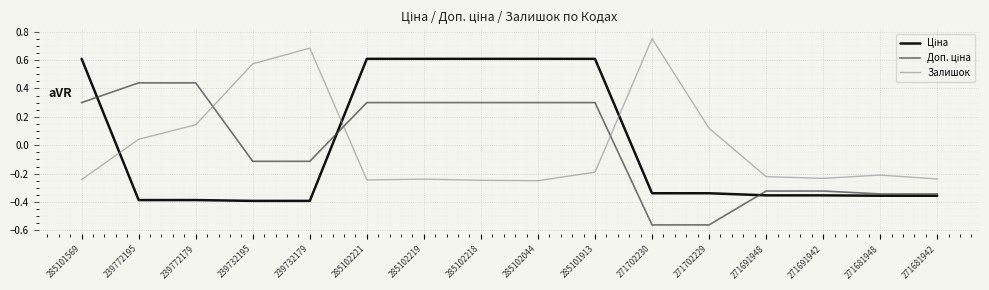

What position from the right is 285101569?

16